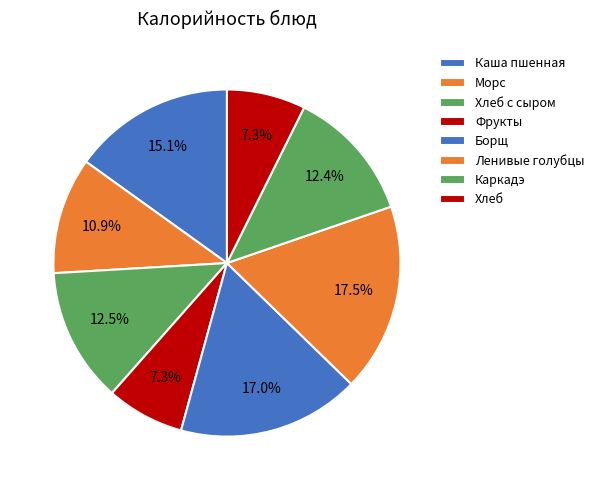

Approximately how many times larger is the value at Ленивые голубцы compared to Фрукты?

2.4